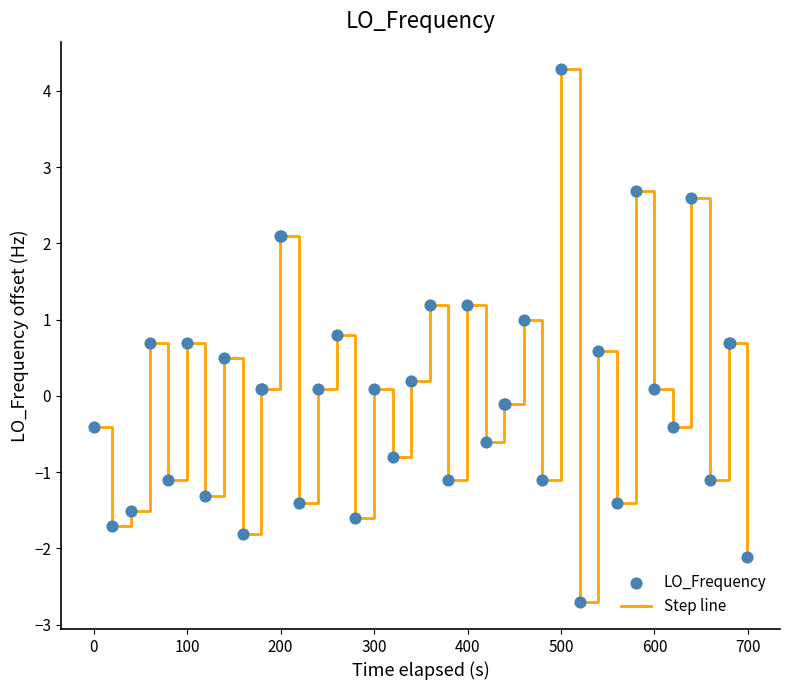

What is the smallest value displayed?

-2.7